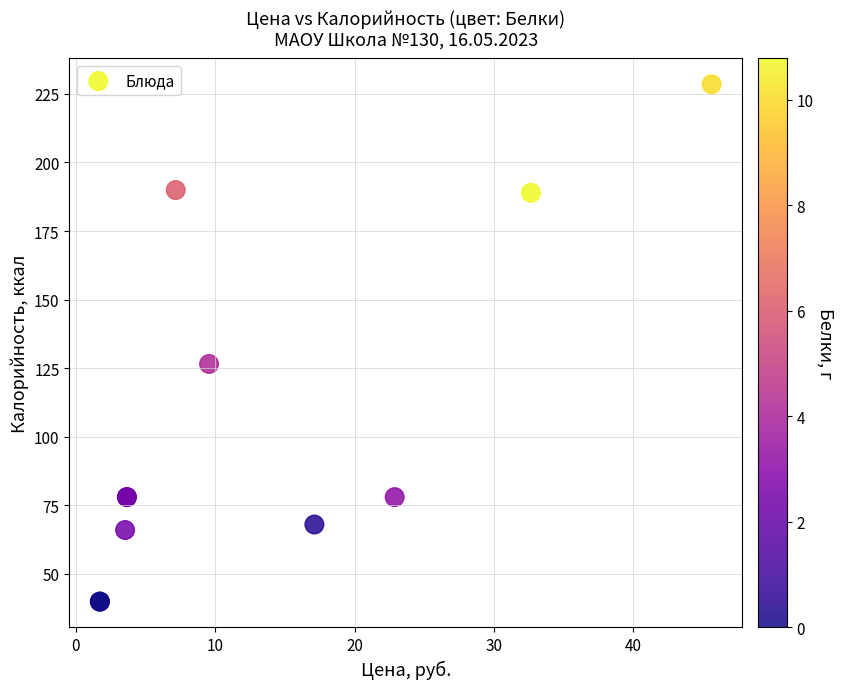

What Y value in the scatter plot is closest to 134?

126.5